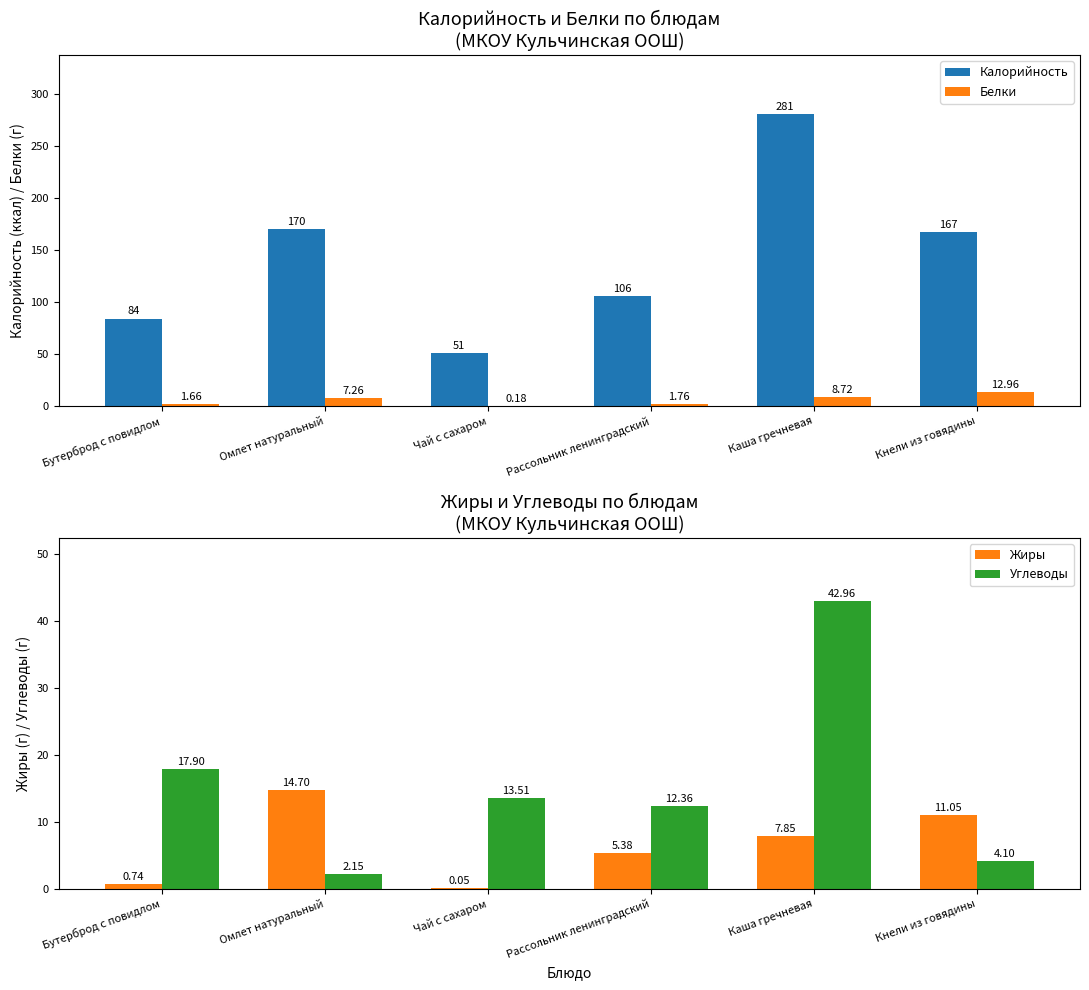

Reading left to right, extract all data points from this chart.

Калорийность: 84.0	170.0	51.0	106.0	281.0	167.0
Белки: 1.7	7.3	0.2	1.8	8.7	13.0
Жиры: 0.7	14.7	0.1	5.4	7.8	11.1
Углеводы: 17.9	2.1	13.5	12.4	43.0	4.1